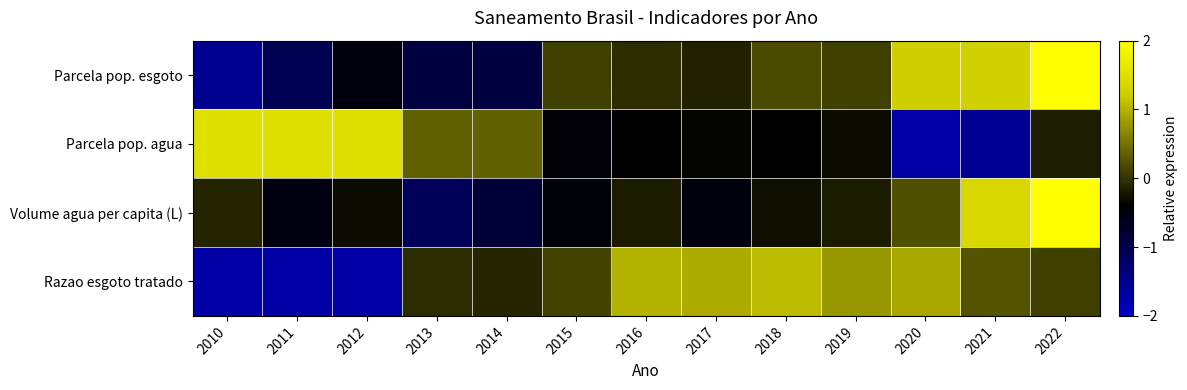

Rank the series by their maximum value, from lowest to highest.

Razao esgoto tratado, Parcela pop. agua, Parcela pop. esgoto, Volume agua per capita (L)